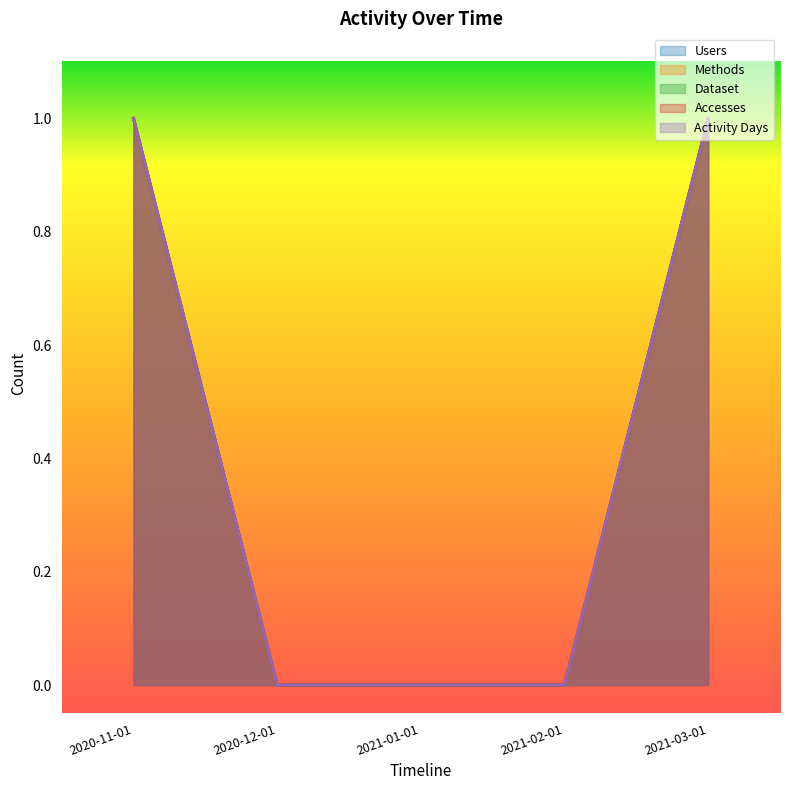

Rank the categories by Methods value from highest to lowest.

2020-11-01, 2021-03-01, 2020-12-01, 2021-01-01, 2021-02-01